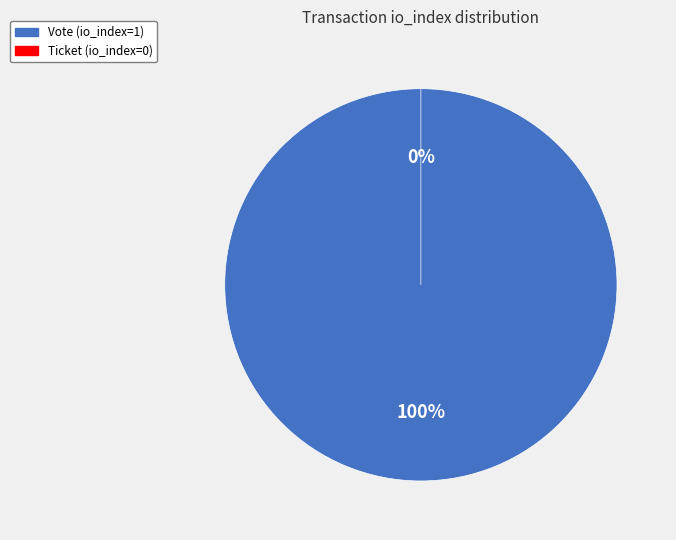

Is the sum of Vote (io_index=1) and Ticket (io_index=0) greater than half?

Yes